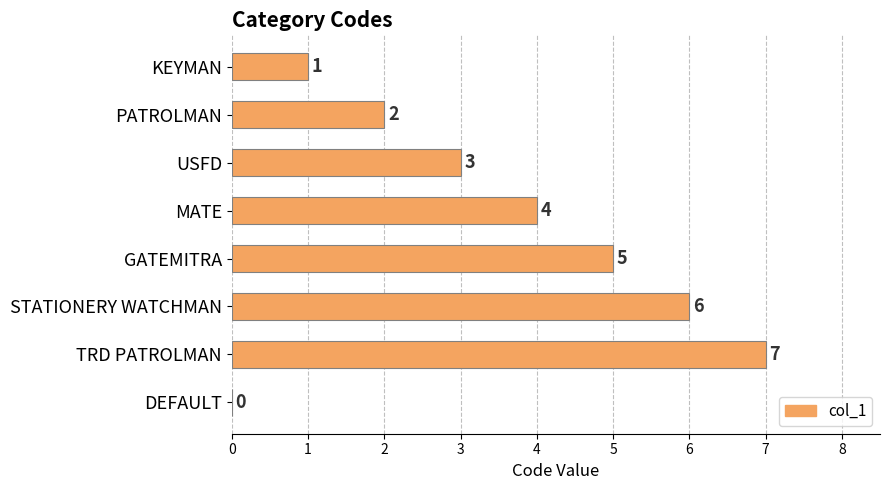

What is the maximum value shown in the chart?

7